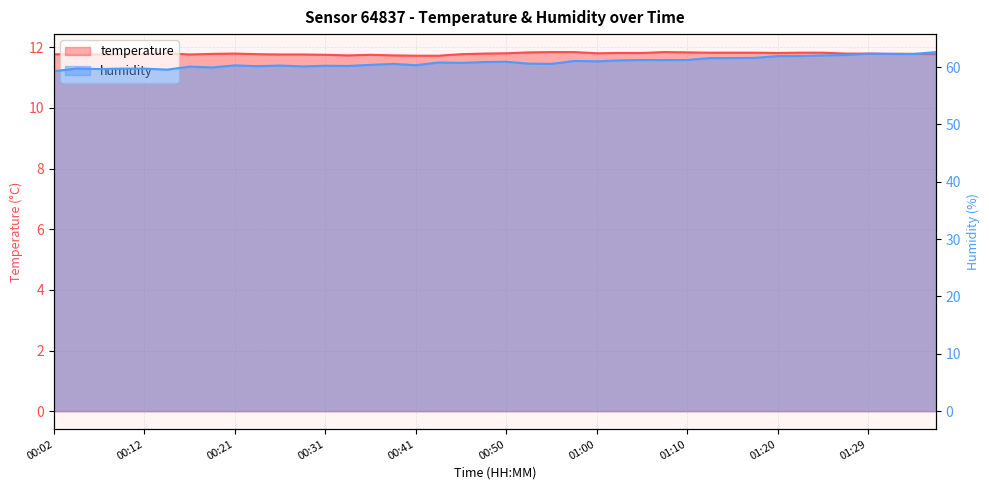

At which label does humidity reach its minimum?

00:02